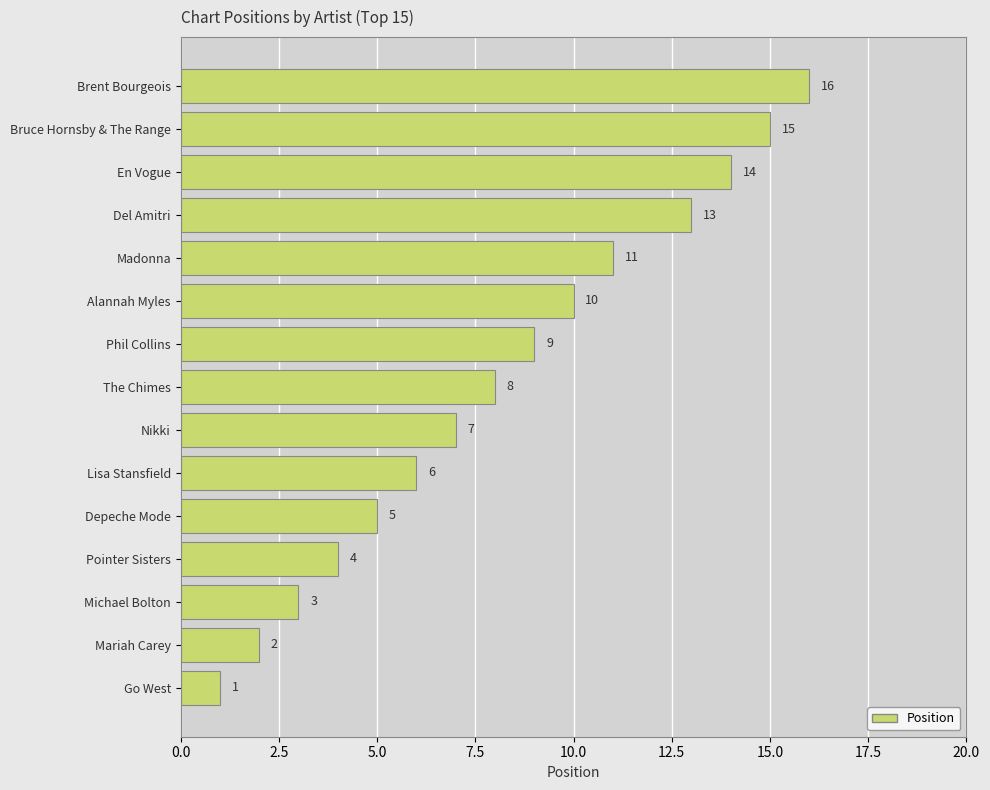

What is the minimum value shown in the chart?

1